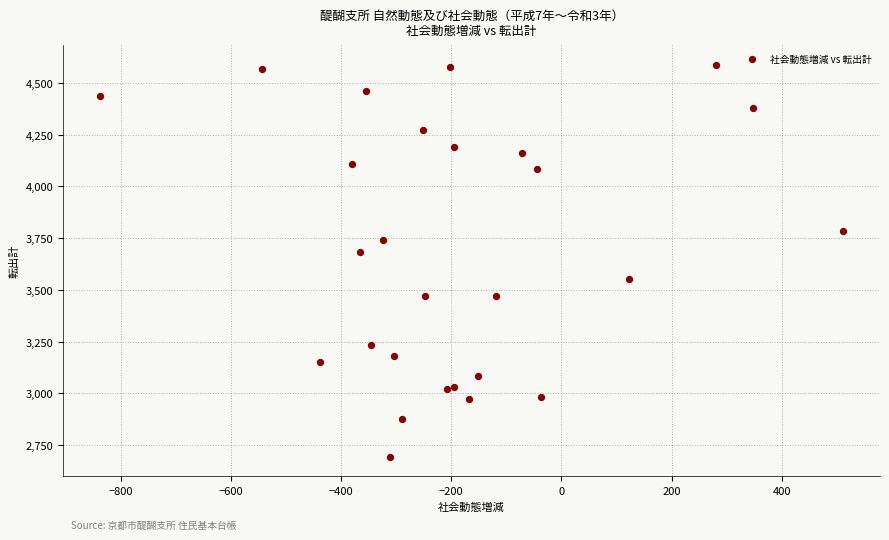

What Y value in the scatter plot is closest to 3641?

3685